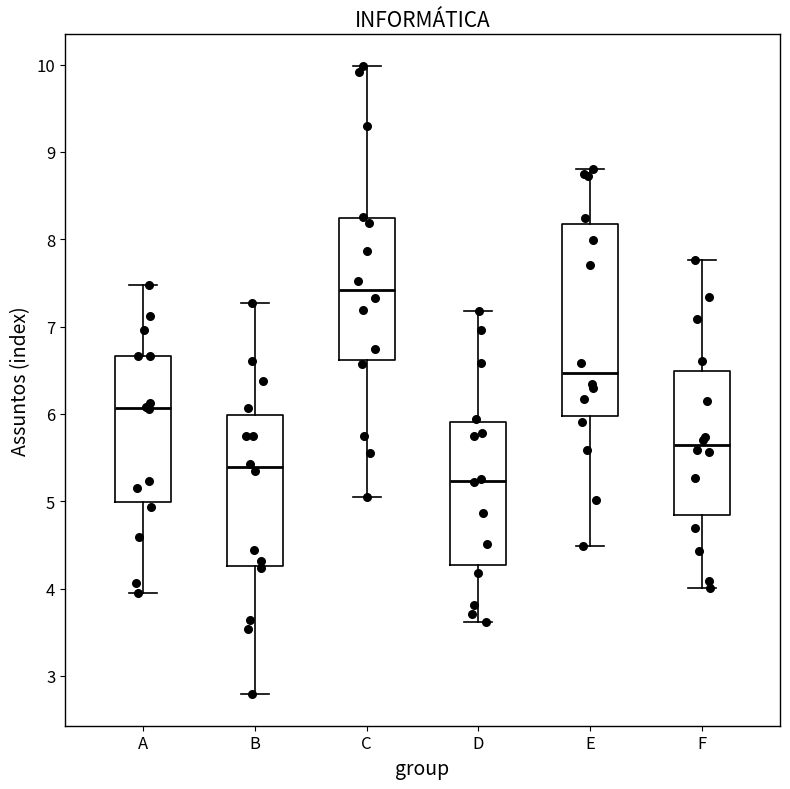

Reading left to right, transcribe this box plot: for each box, give where its median line is, the range the box spans, and where its two whiskers end, as read against the y-axis. The values are not printed on the chart, so give them approximately, as read against the axis.

A: median 6.1, box 5.0 to 6.7, whiskers 3.9 to 7.5
B: median 5.4, box 4.3 to 6.0, whiskers 2.8 to 7.3
C: median 7.4, box 6.6 to 8.2, whiskers 5.0 to 10.0
D: median 5.2, box 4.3 to 5.9, whiskers 3.6 to 7.2
E: median 6.5, box 6.0 to 8.2, whiskers 4.5 to 8.8
F: median 5.6, box 4.8 to 6.5, whiskers 4.0 to 7.8